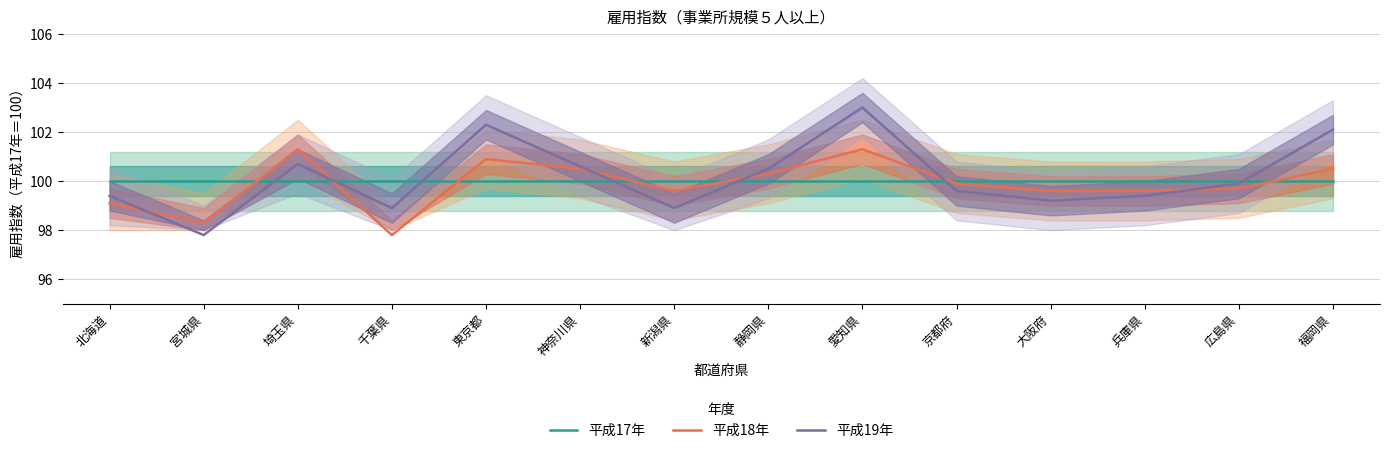

At which label does 平成19年 reach its peak?

愛知県